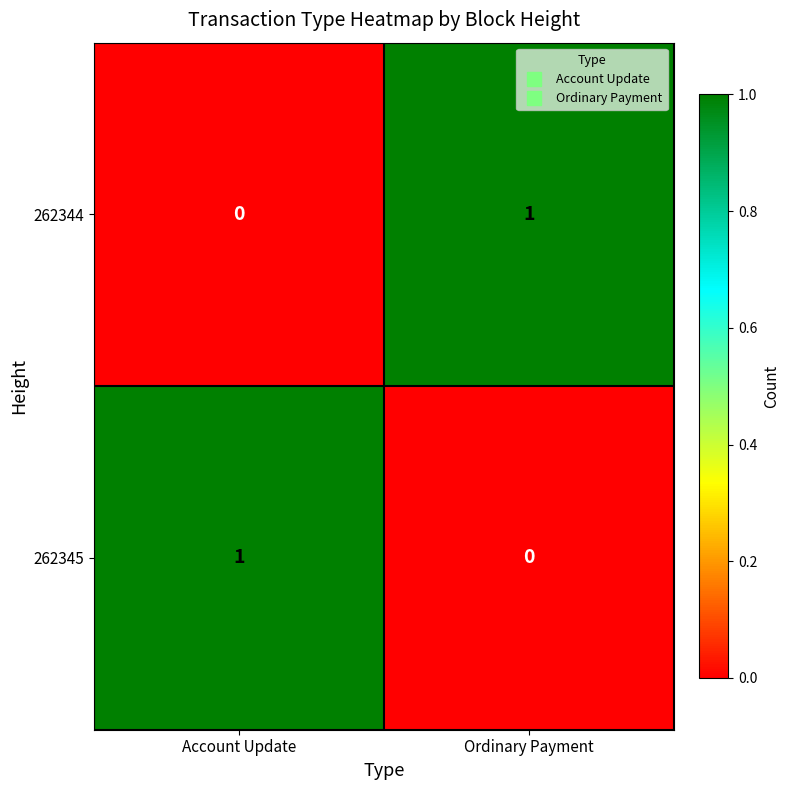

At which label does 262345 reach its minimum?

Ordinary Payment